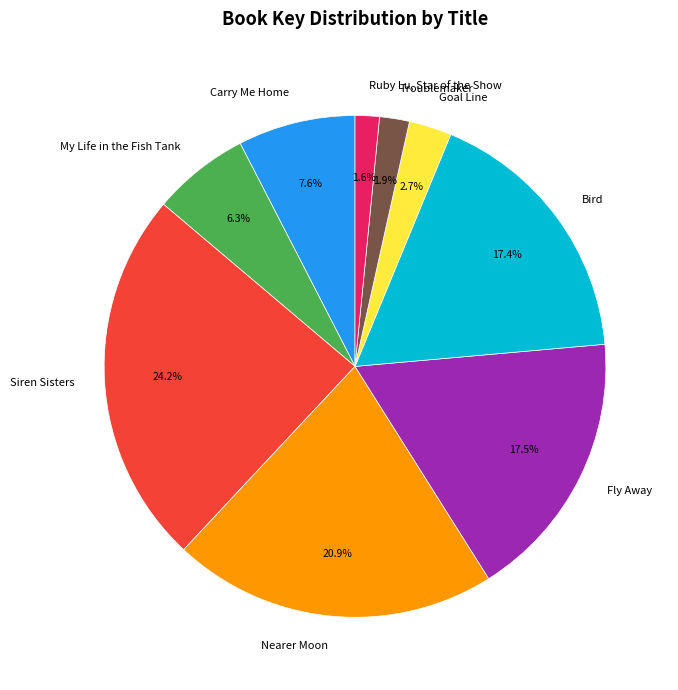

Does Troublemaker represent more than half of the total?

No